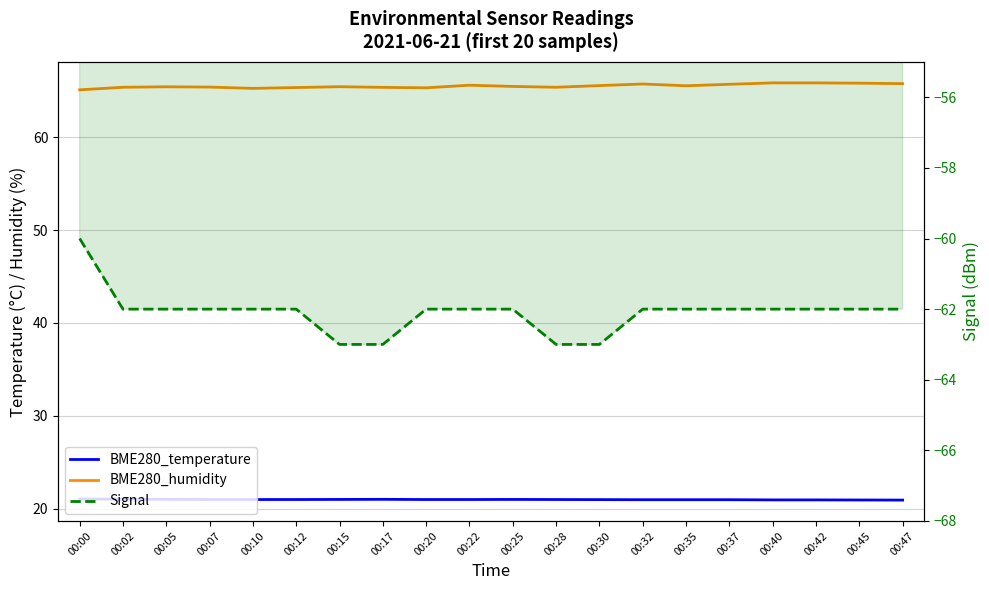

At which label is BME280_humidity closest to 65?

00:00